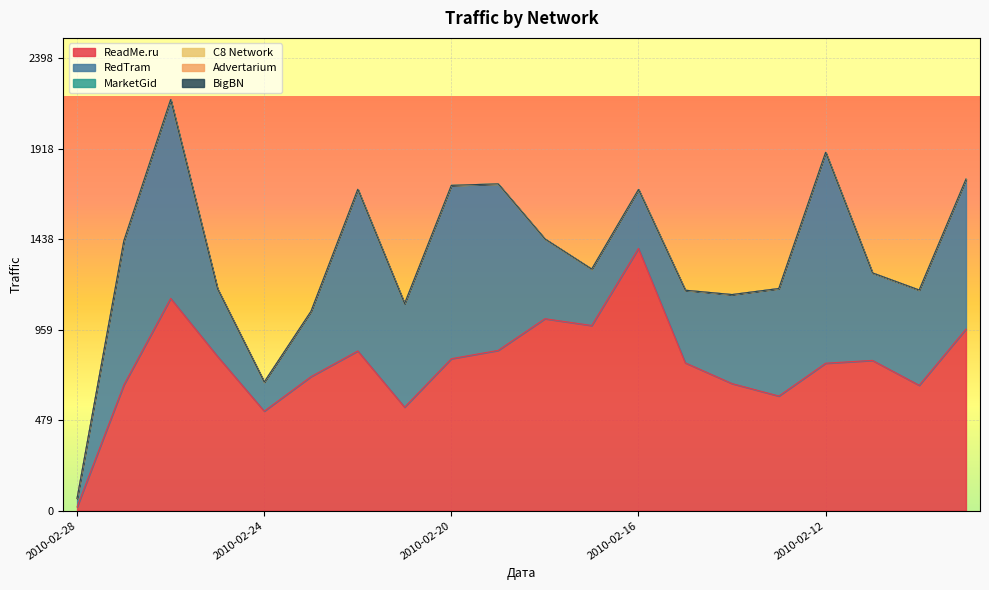

How many data points does each series have?

20